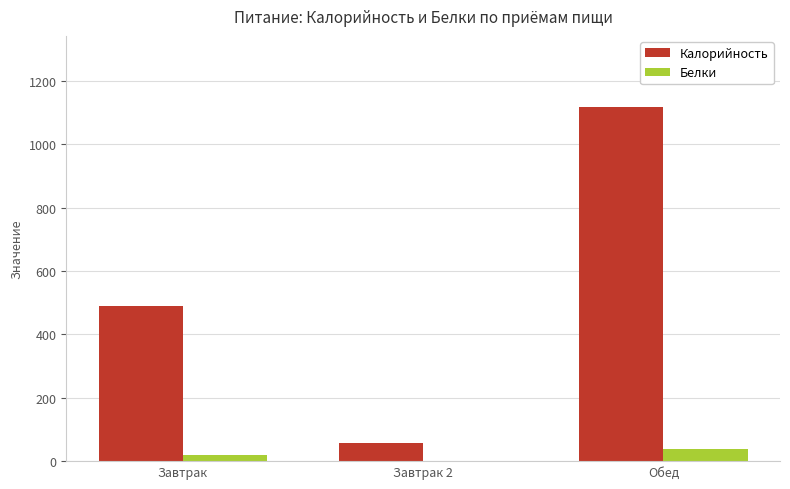

Where does the Белки series first go above 19?

Завтрак